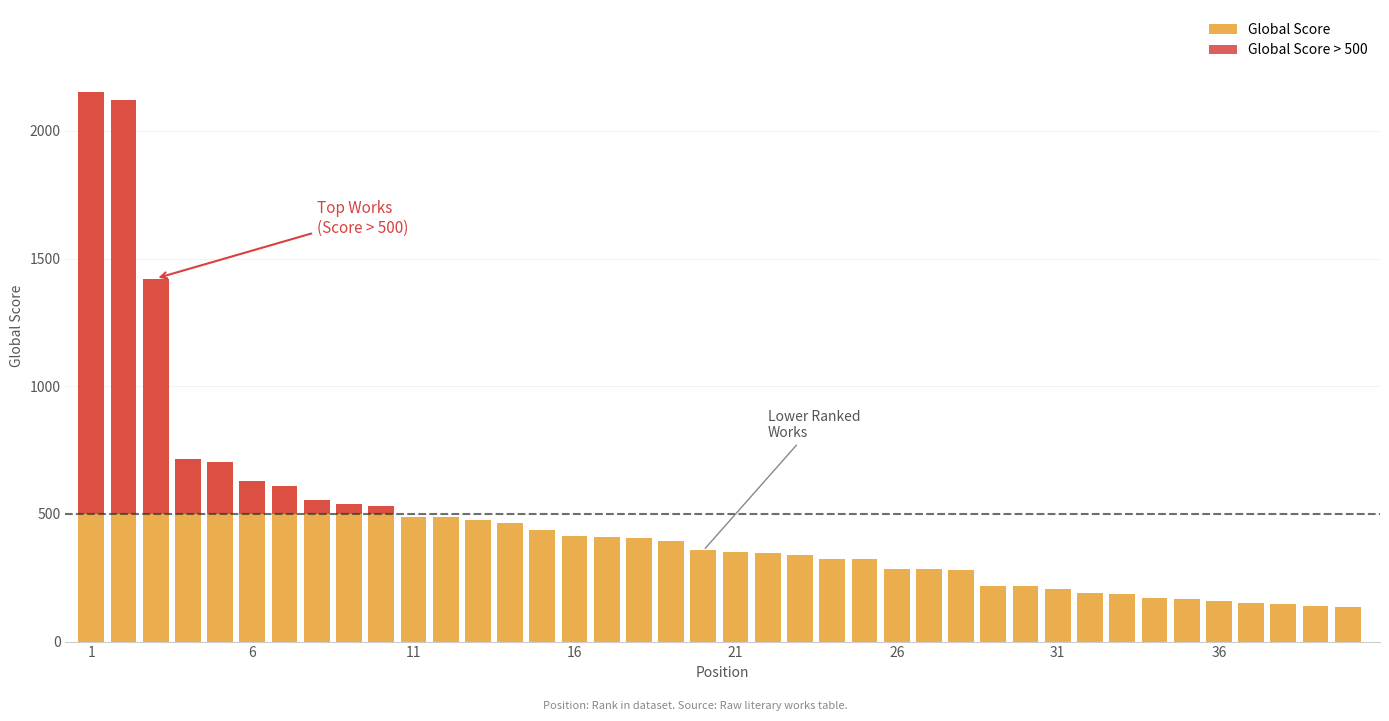

At how many categories does at least one series exceed 837?

3